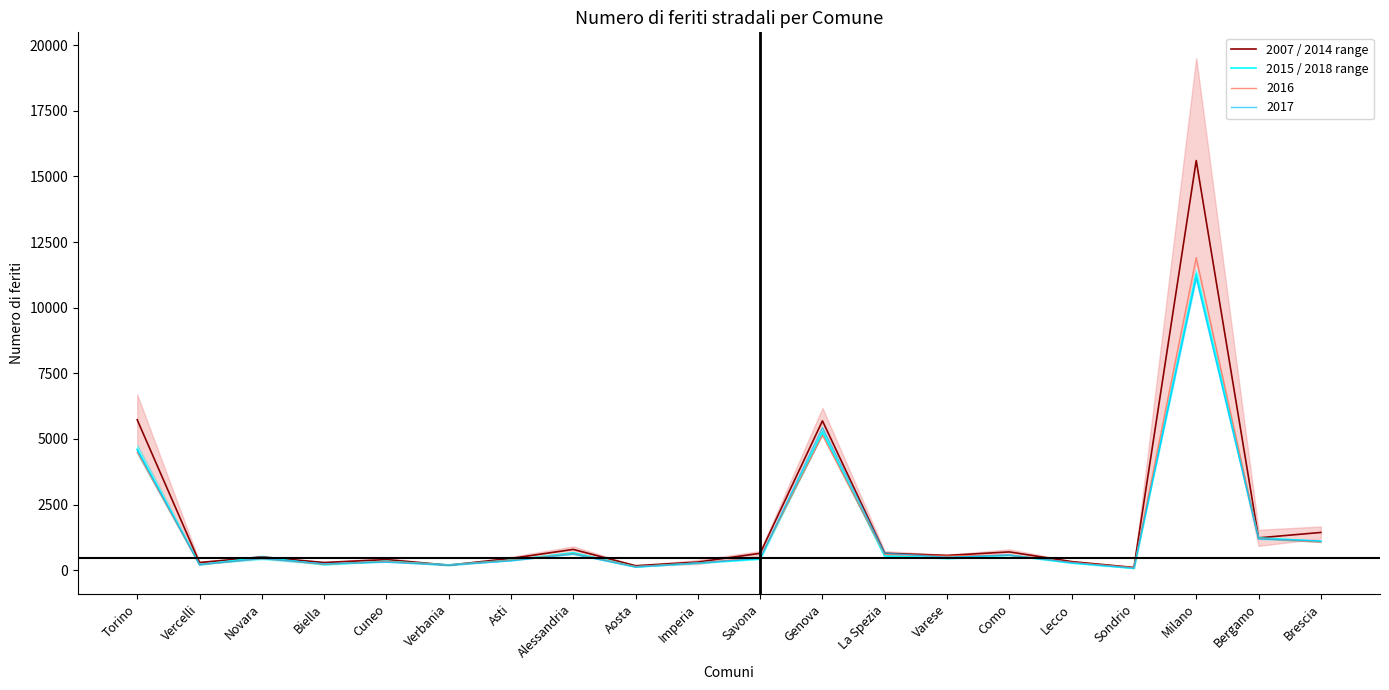

Reading left to right, list all the values displayed in this chart.

2007 / 2014 range: 5729.0	292.5	508.5	294.0	405.0	193.5	449.5	792.5	171.5	312.0	643.5	5688.5	647.0	564.5	697.0	328.5	104.5	15602.5	1233.0	1438.5
2015 / 2018 range: 4605.0	212.0	489.5	215.5	341.0	202.5	384.0	659.0	132.0	274.0	429.0	5267.5	539.5	471.5	574.0	280.0	79.0	11294.5	1230.5	1096.5